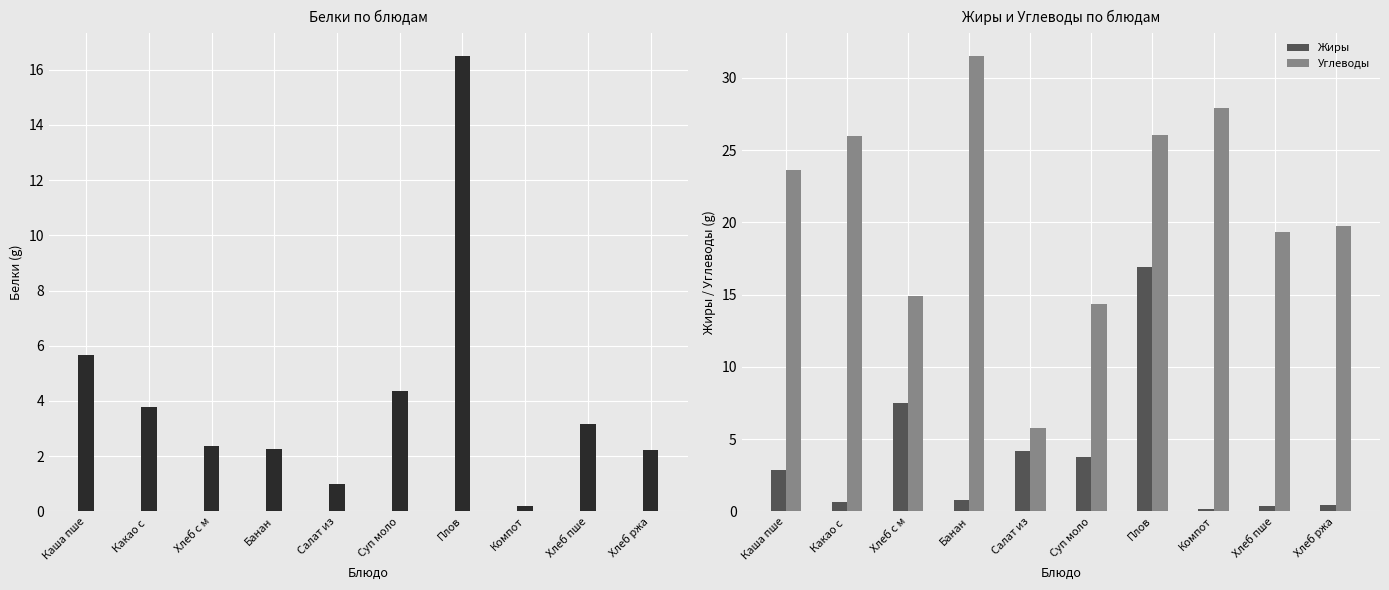

At how many categories does at least one series exceed 10?

9